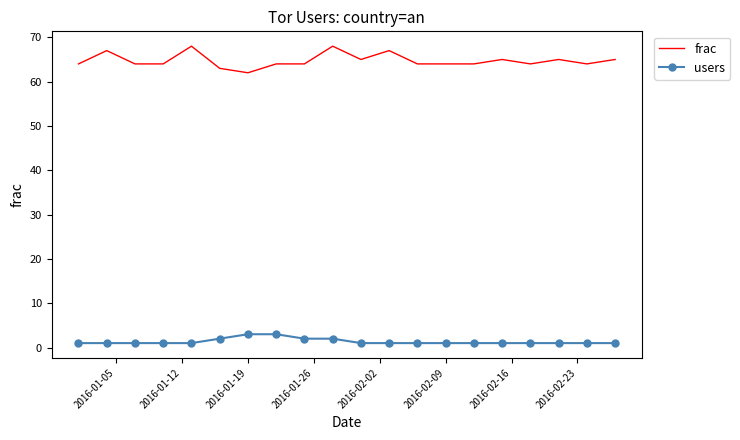

Which series has the largest range (max minus min)?

frac